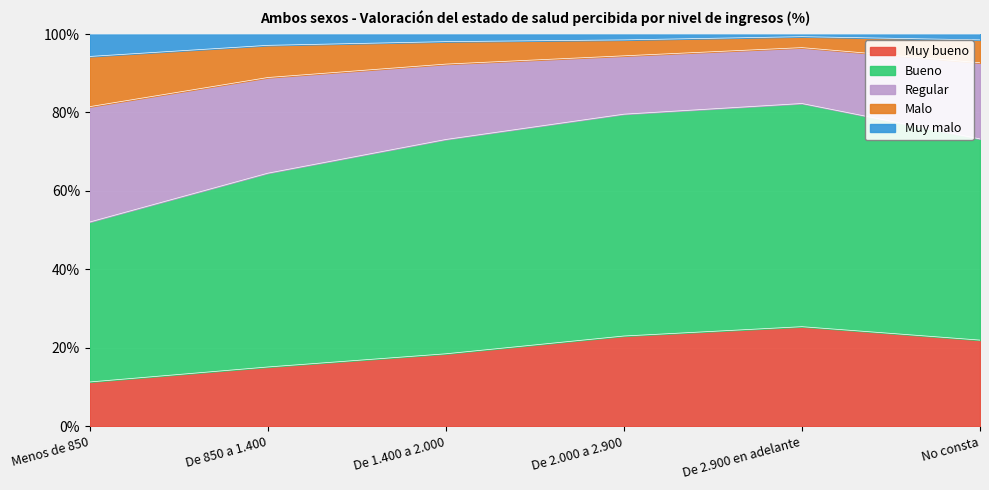

What is the minimum value for Muy bueno?

11.3